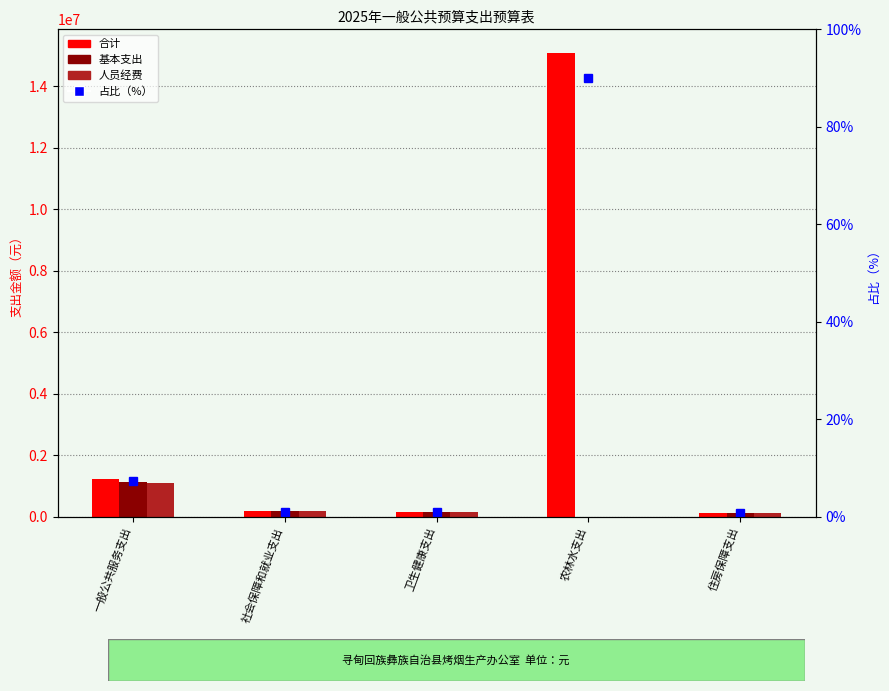

What is the sum of the 基本支出 values at 住房保障支出 and 社会保障和就业支出?

298276.3